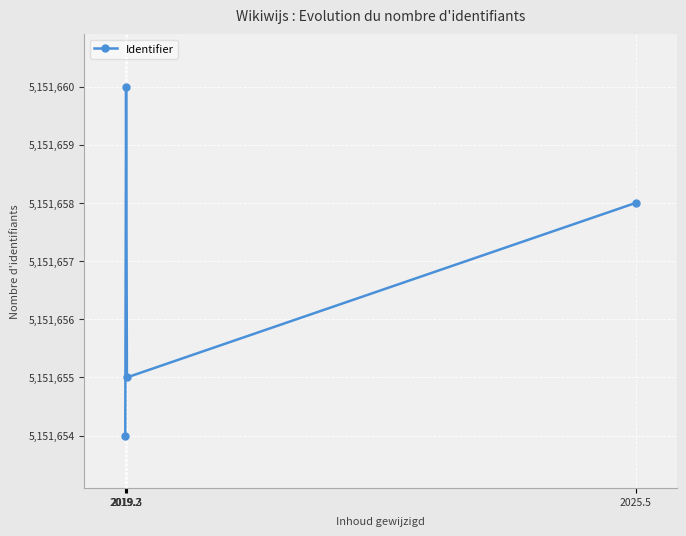

How many values are below 5151658?

2